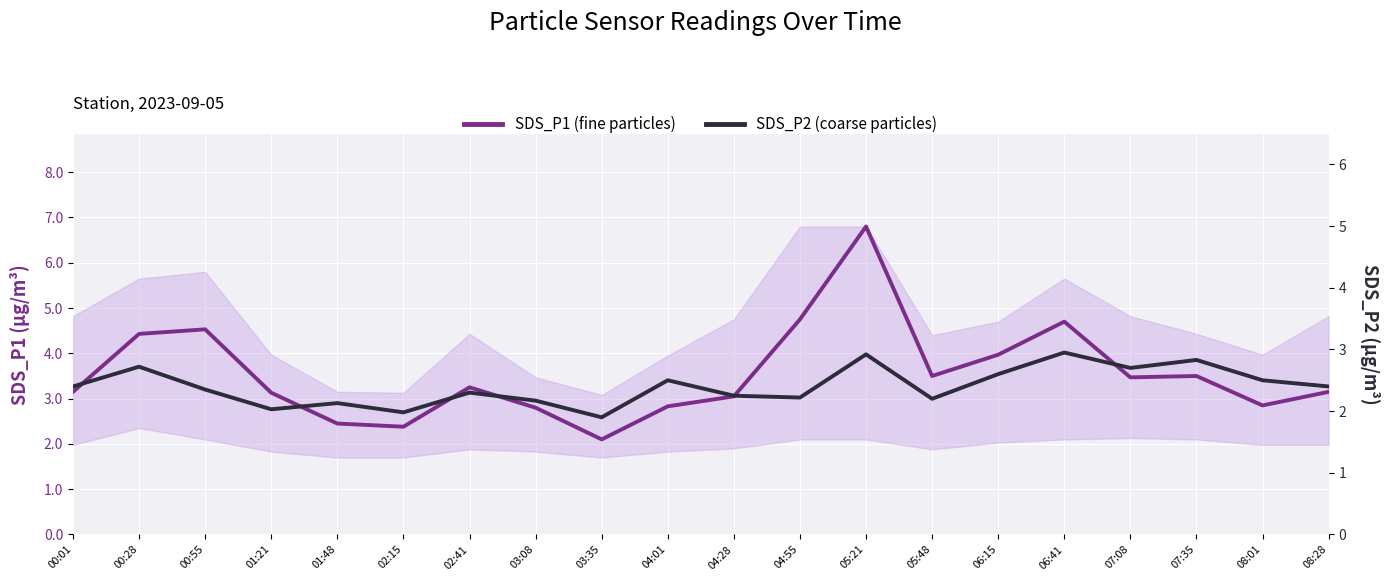

Is the value of SDS_P1 (fine particles) at 03:35 greater than the value of SDS_P2 (coarse particles) at 02:41?

No